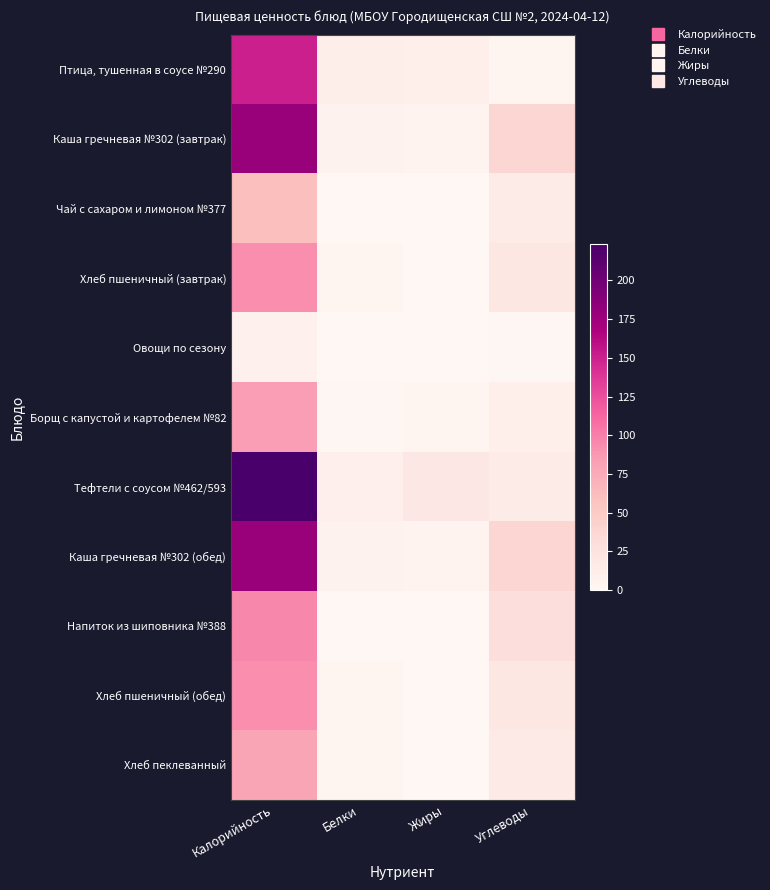

Which label corresponds to the smallest value in the chart?

Жиры